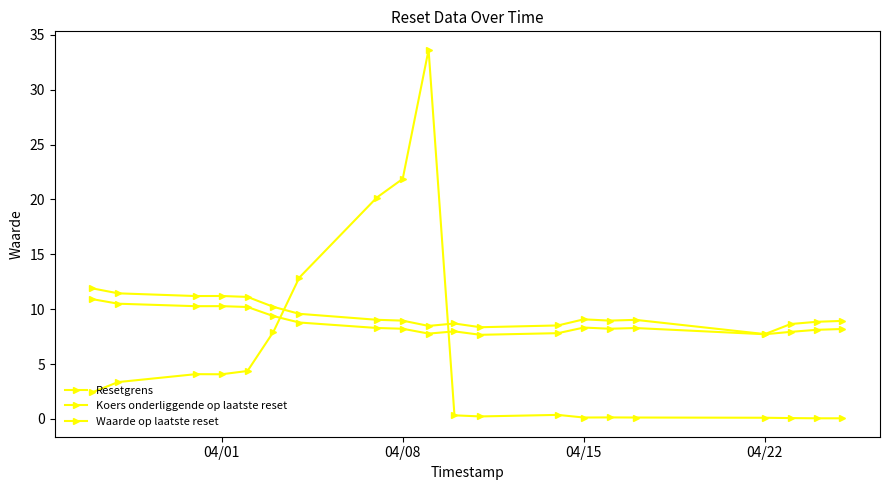

What is the difference between the second highest and second lowest values in the Waarde op laatste reset series?

21.8